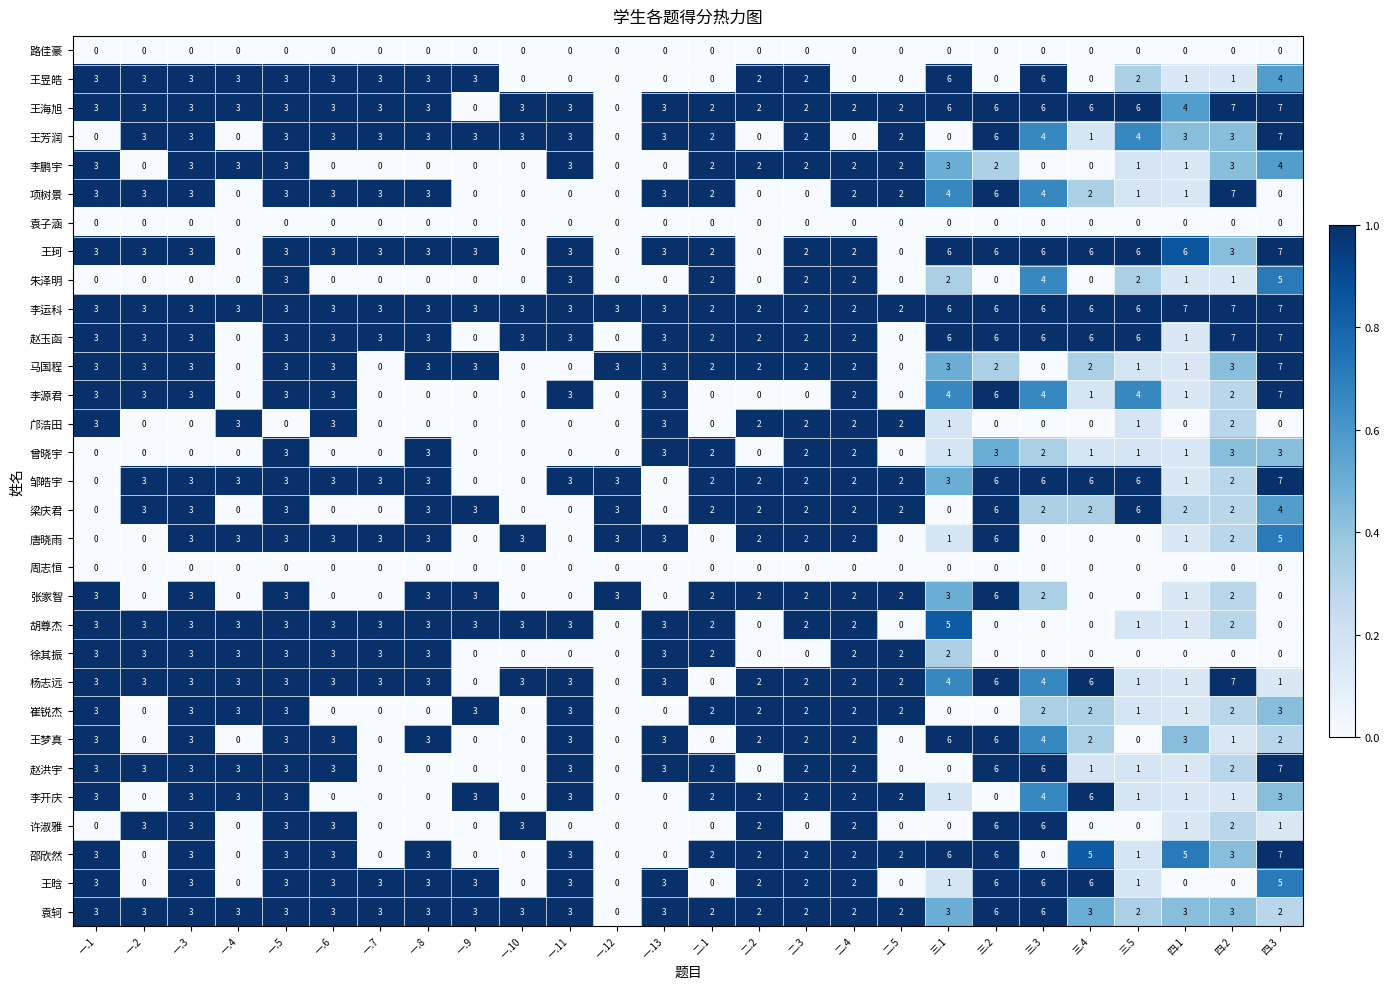

At how many categories does at least one series exceed 0?

26